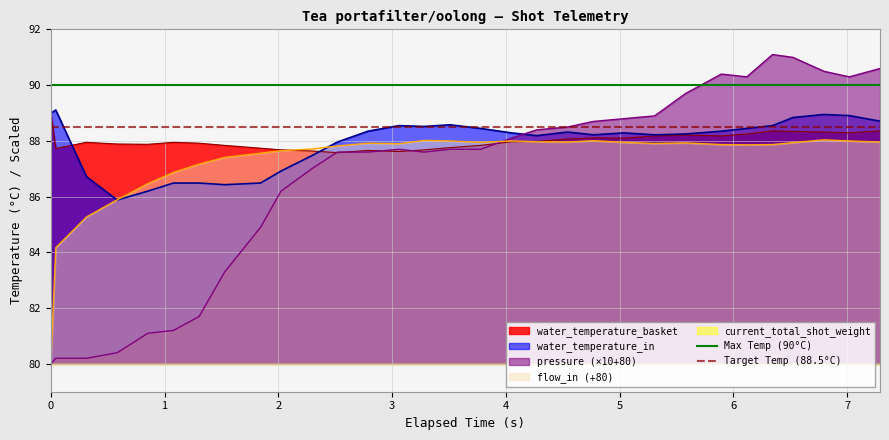

What is the maximum value for Target Temp (88.5°C)?

88.5